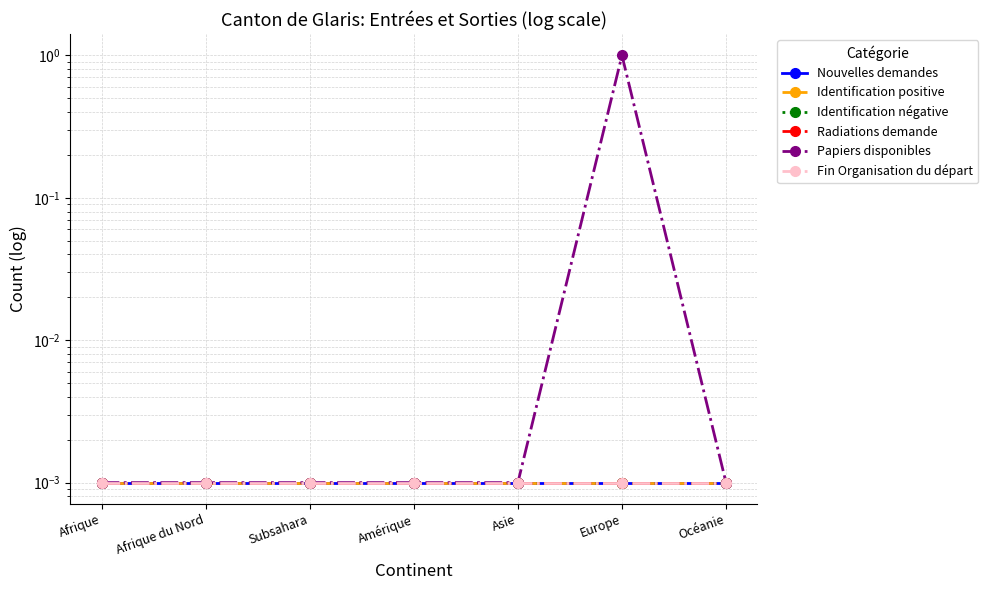

Where is Identification positive nearest to the value 0?

Afrique